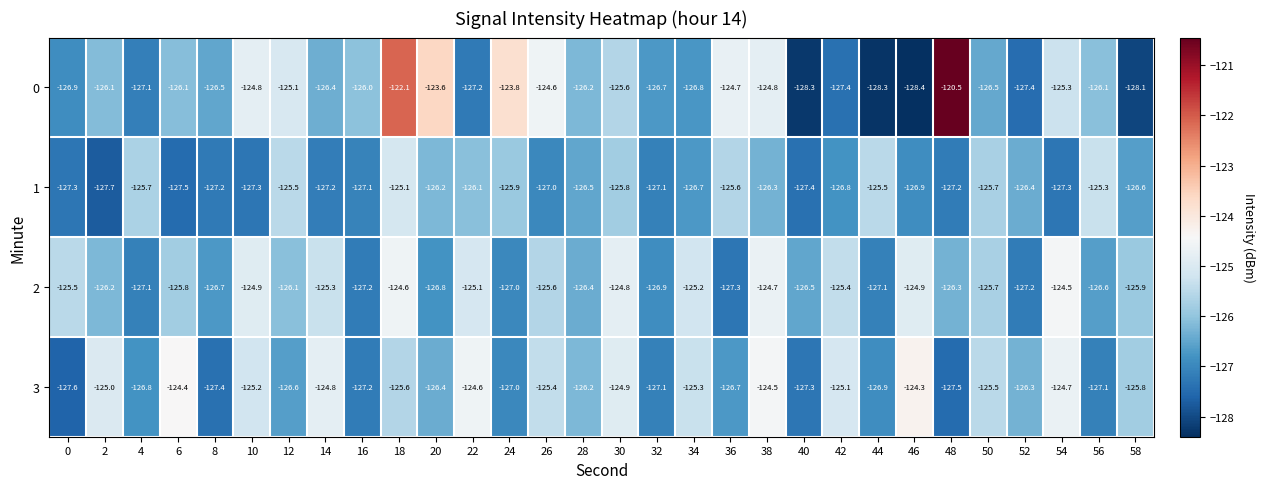

What is the maximum value shown in the chart?

-120.5